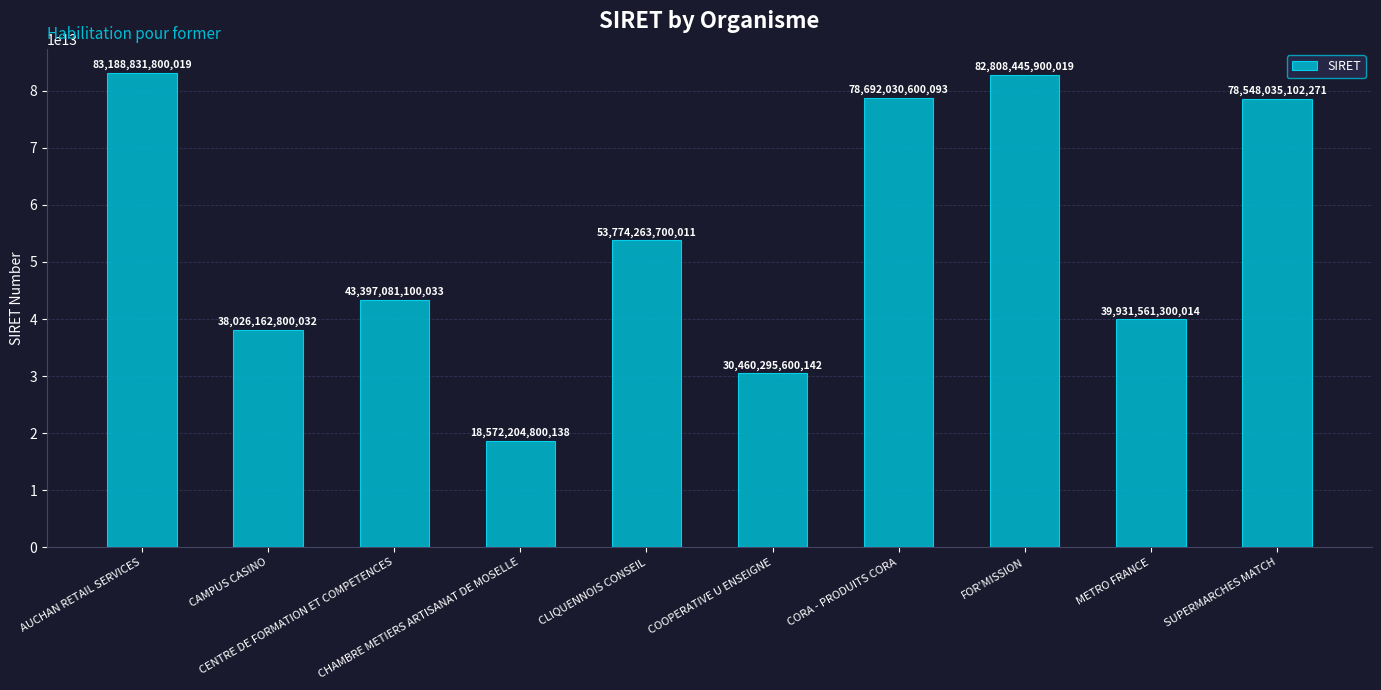

Does the chart contain any negative values?

No